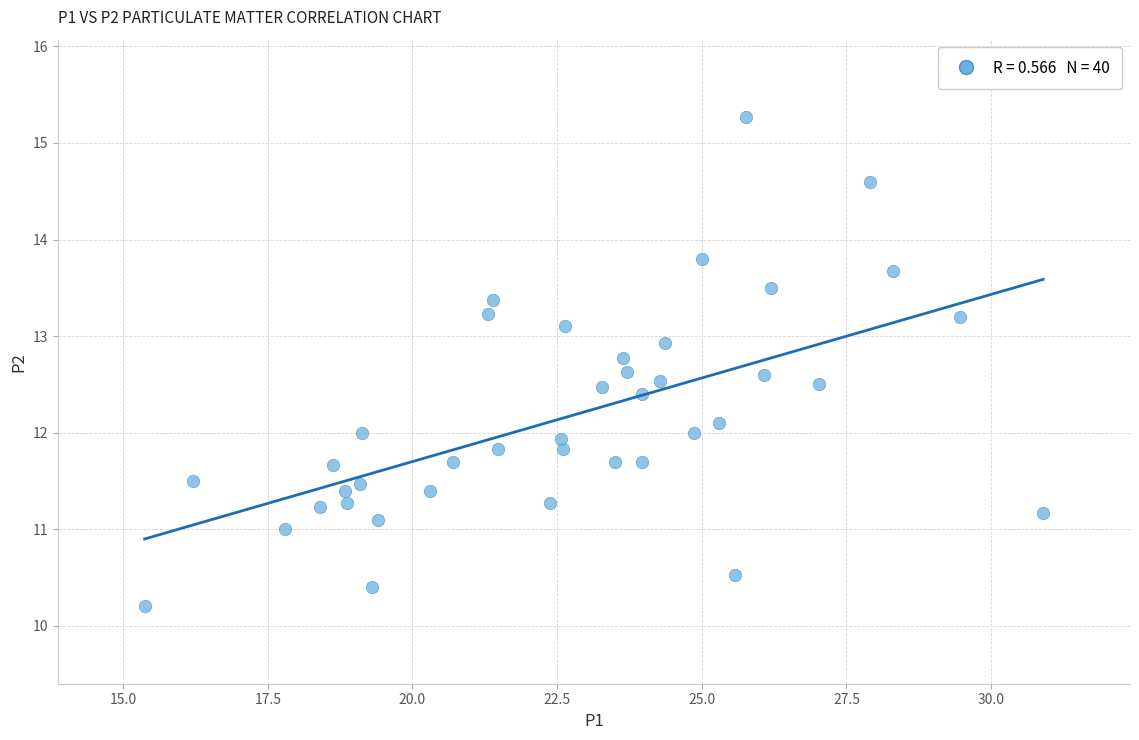

What is the range of Y values (max minus min)?

5.1